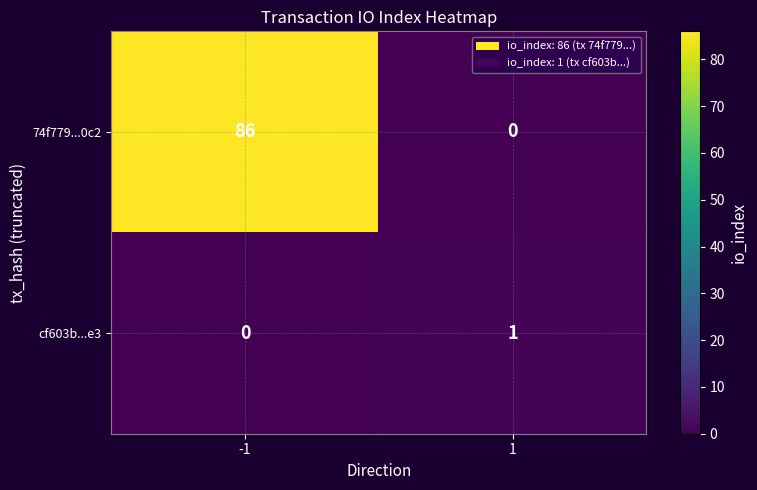

Rank the series by their average value, from lowest to highest.

cf603b...e3, 74f779...0c2